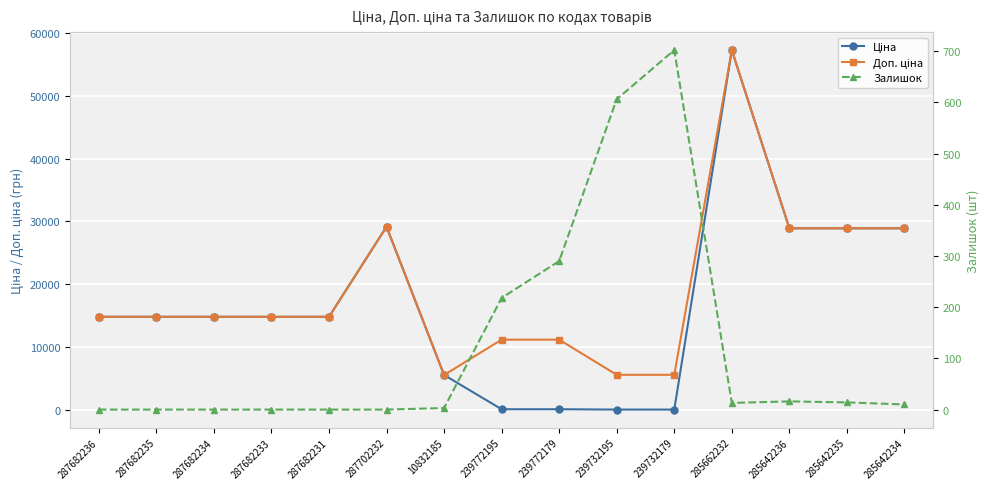

What is the difference between the maximum and second lowest values in the Доп. ціна series?

51667.0